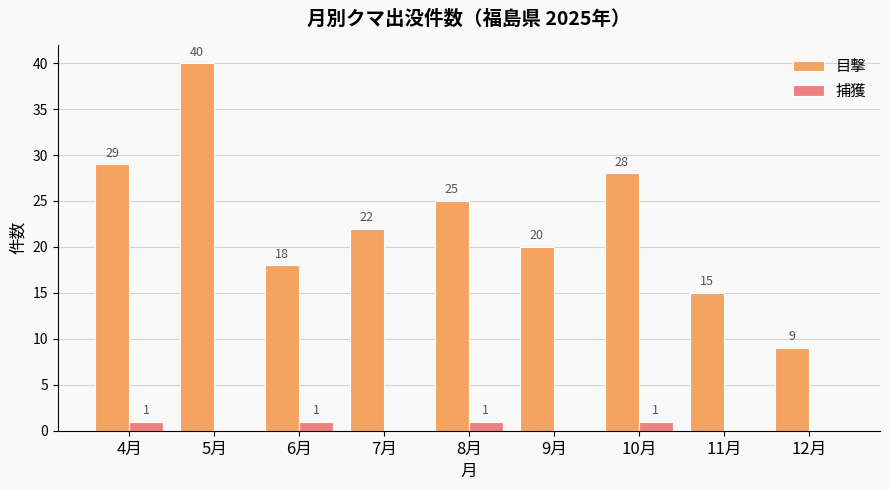

The value of 目撃 at 10月 is 28. True or false?

True